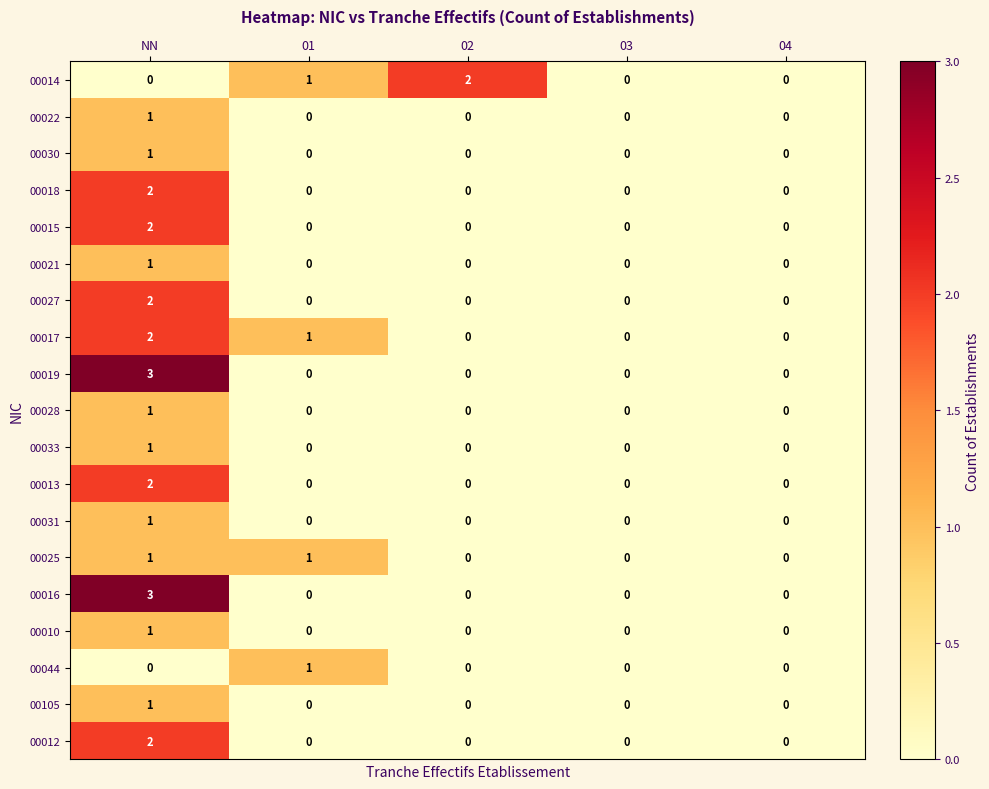

At which label does 00012 reach its peak?

NN